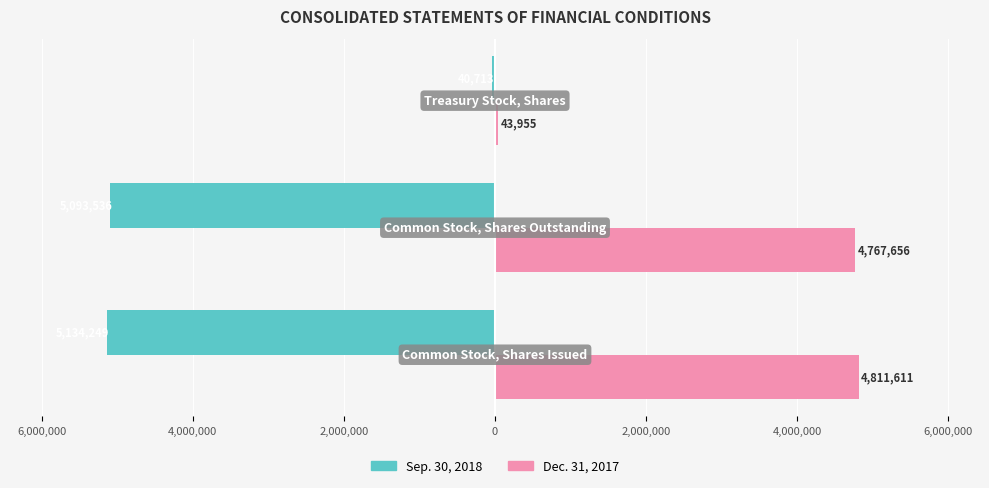

What are all the series names shown in the legend?

Sep. 30, 2018, Dec. 31, 2017